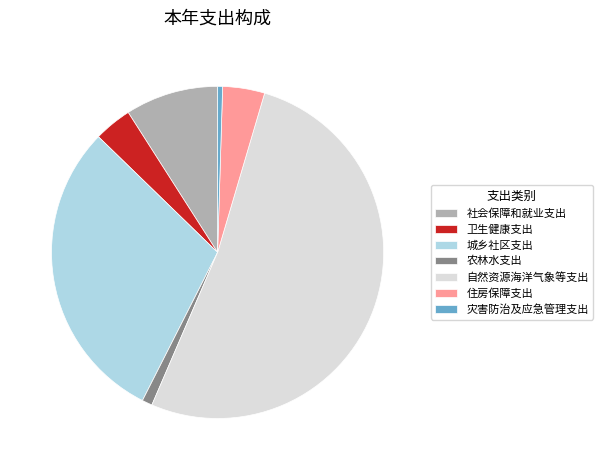

Count the number of slices in the pie.

7